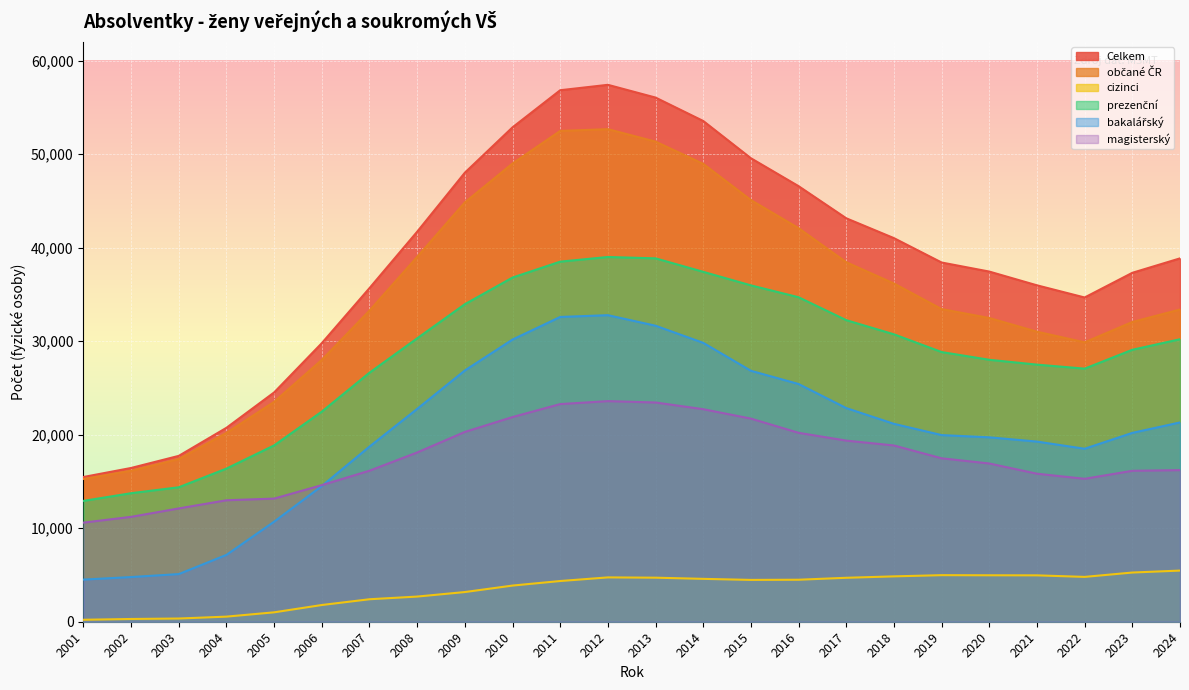

List the series in order of their peak value, lowest first.

cizinci, magisterský, bakalářský, prezenční, občané ČR, Celkem